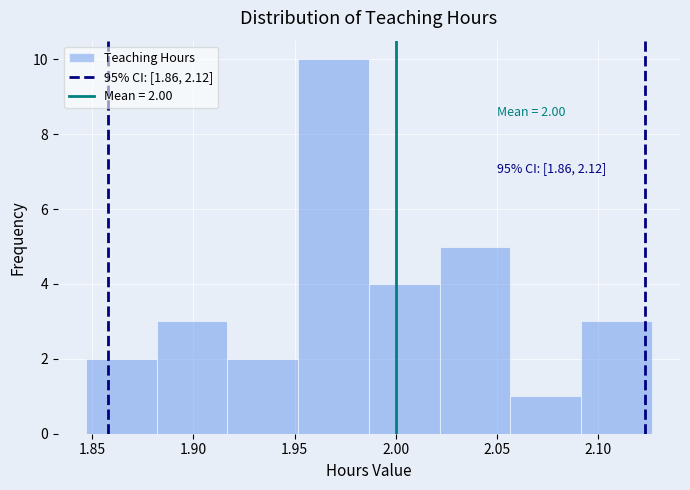

Over which range of the x-axis is the bar tallest?

1.950 to 1.985